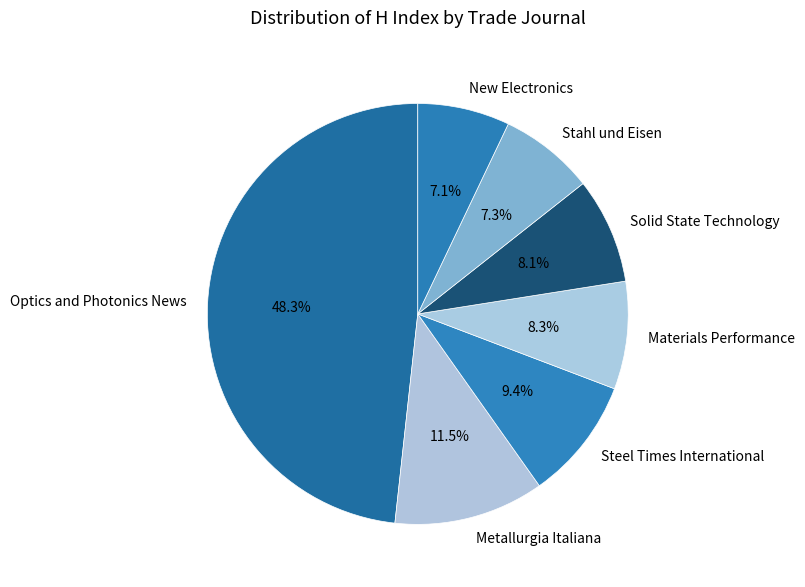

What percentage is NOT represented by Materials Performance?

91.7%